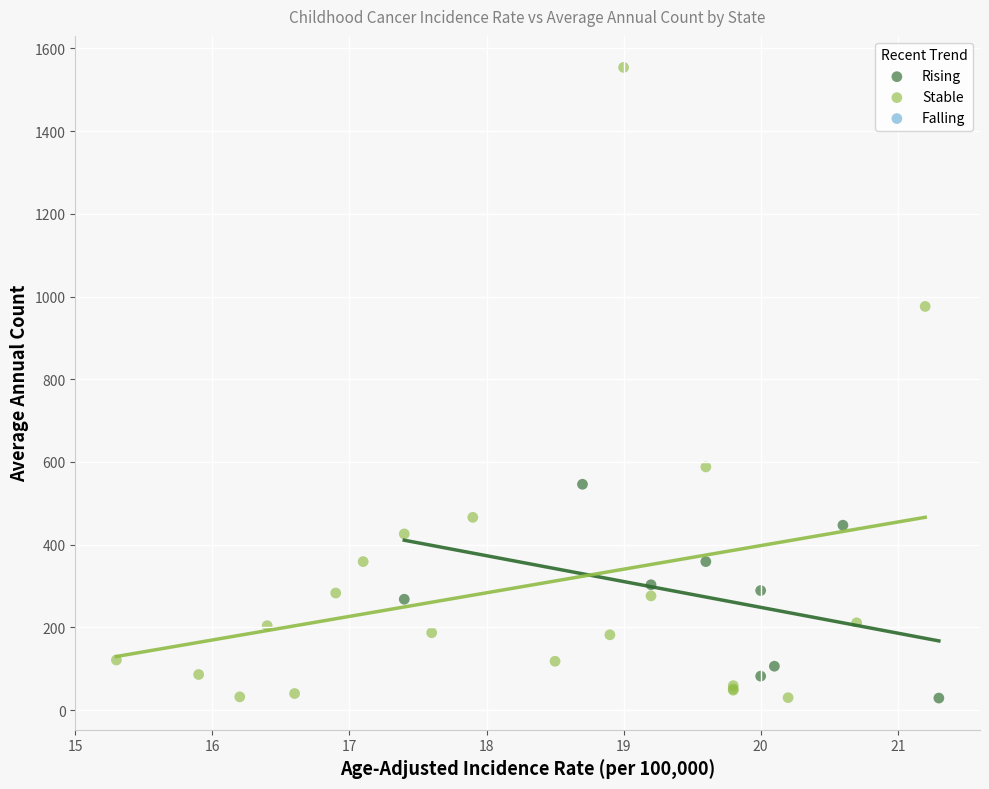

Which series has the widest spread of Y values?

Stable